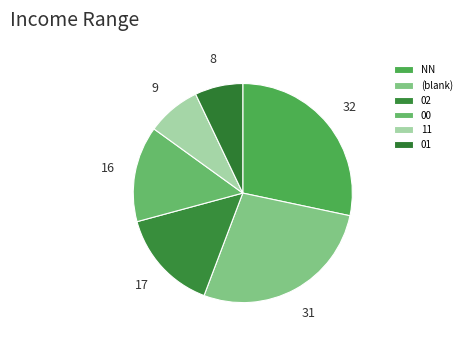

Which category has the smallest portion of the pie?

01